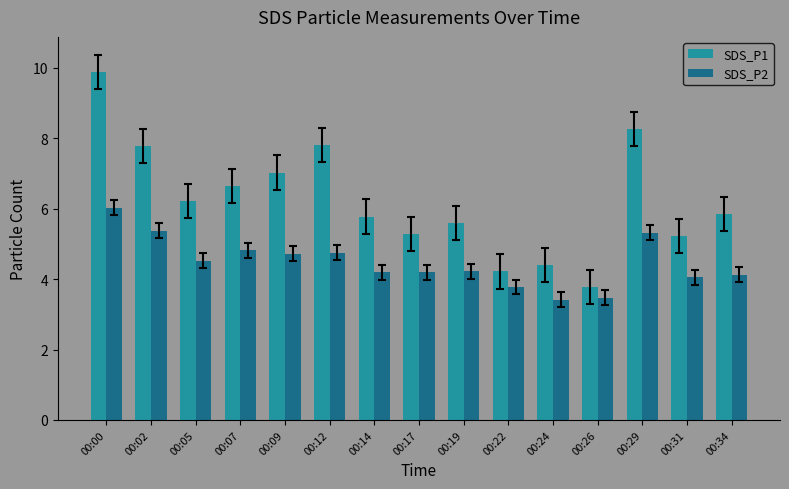

At which category is the sum across all series the highest?

00:00